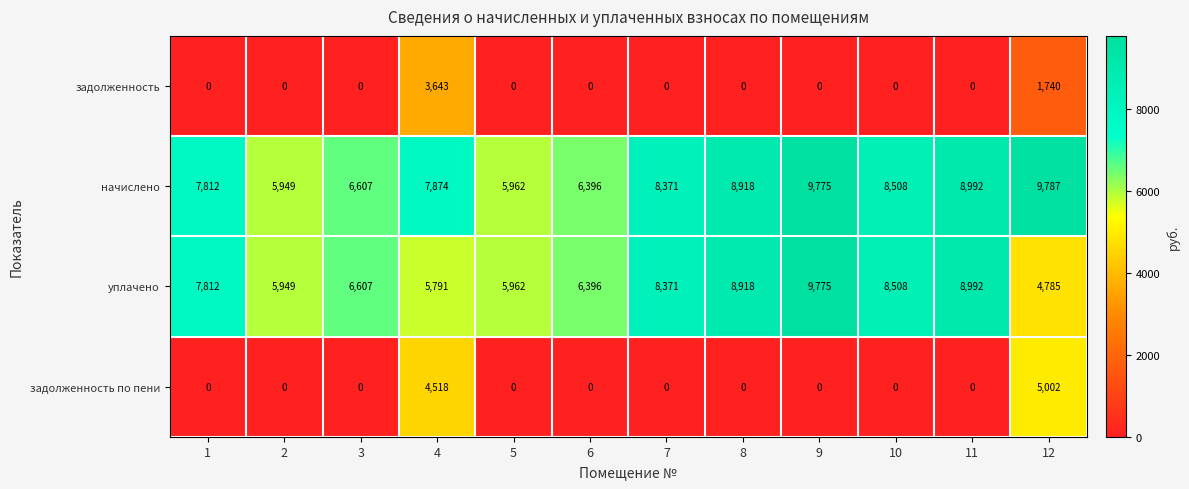

What is the greatest value displayed?

9787